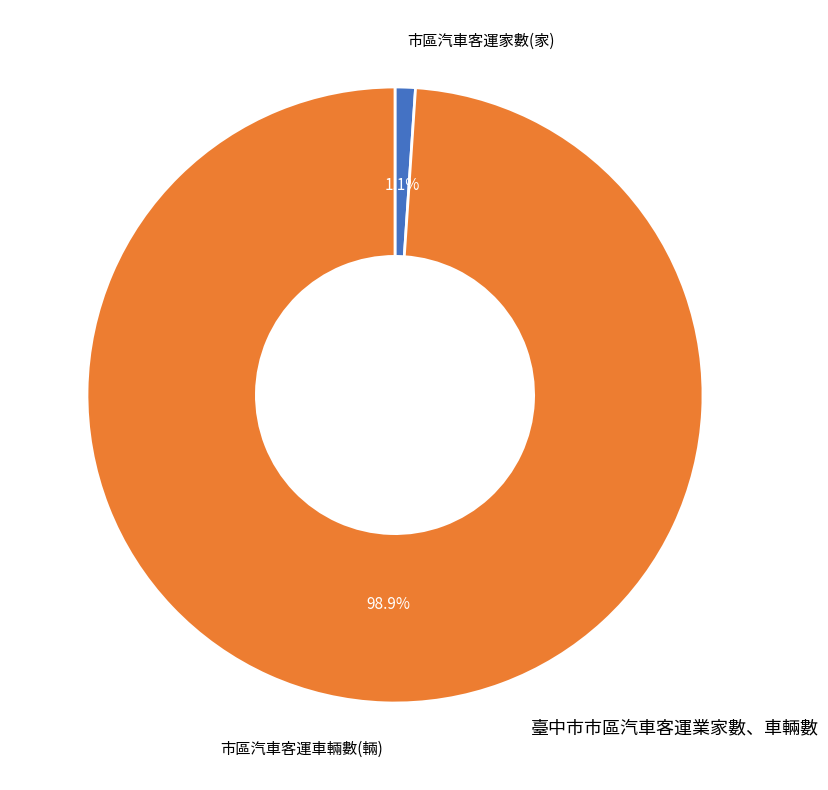

To the nearest percent, what is the average slice percentage?

50%